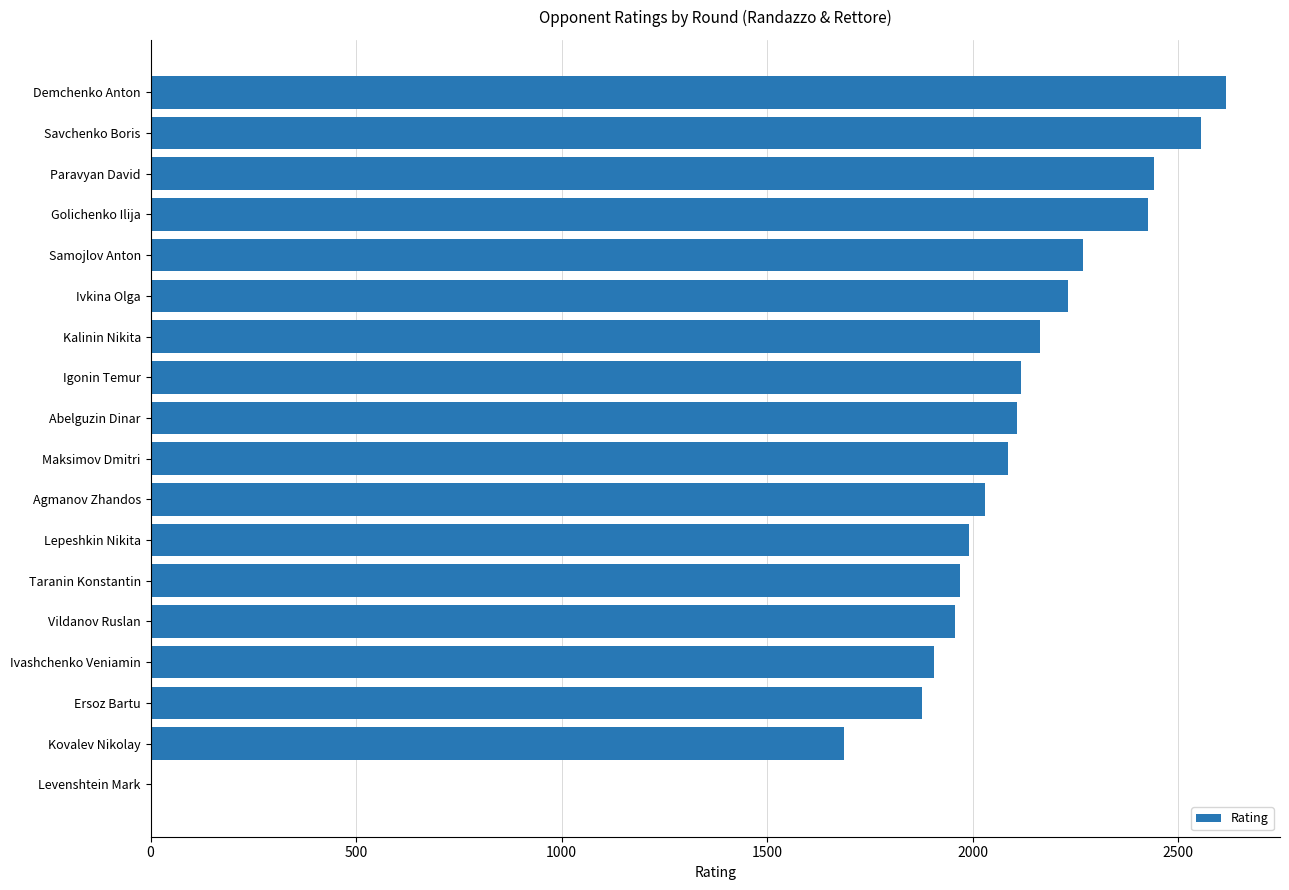

What value does the data have at Ivashchenko Veniamin, to the nearest 50?

1900